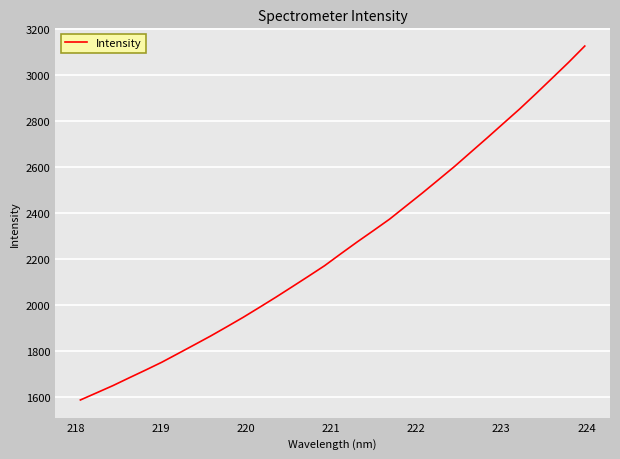

What is the minimum value shown in the chart?

1587.2